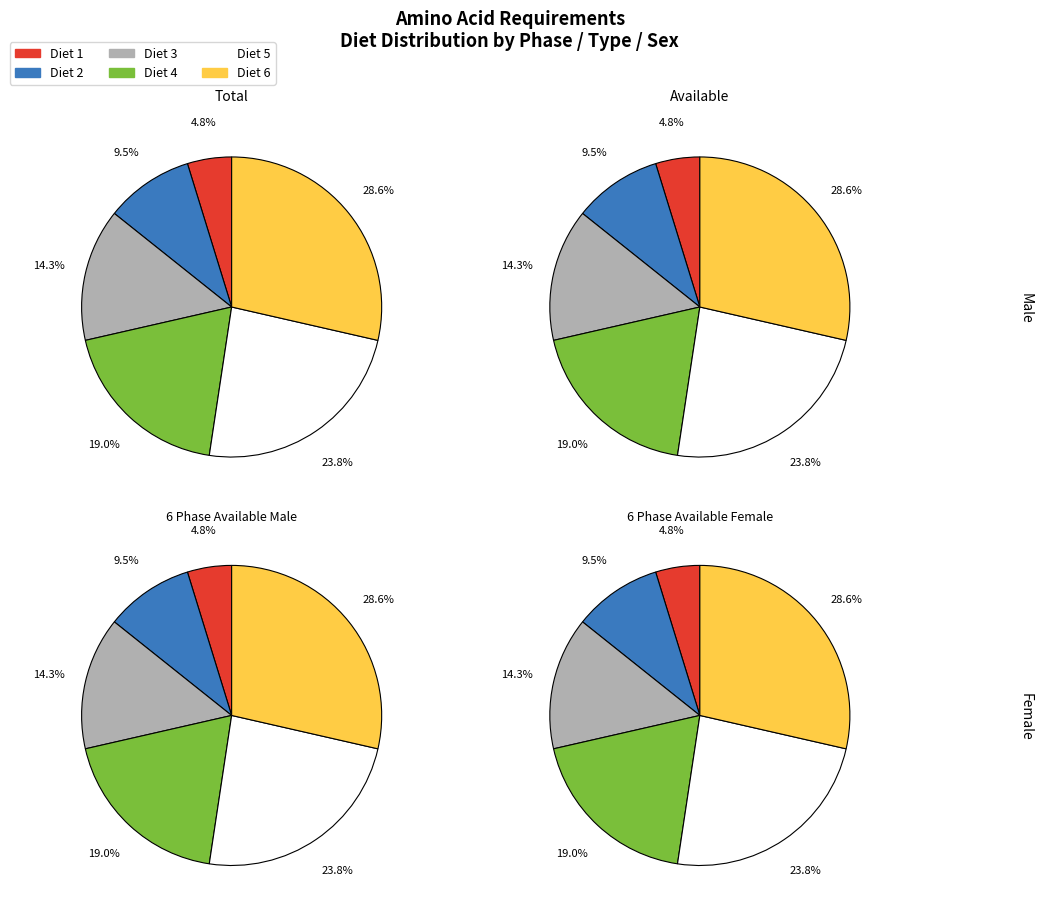

Does 6 Phase Total Male represent more than half of the total?

No